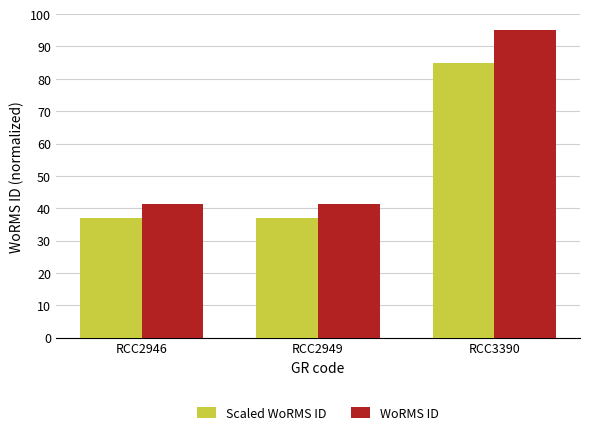

What is the lowest value of the Scaled WoRMS ID series?

36.9